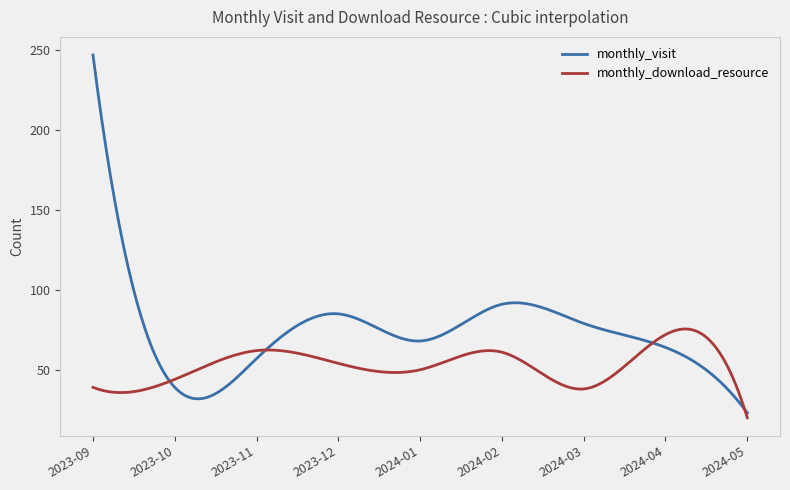

Which series has the largest range (max minus min)?

monthly_visit